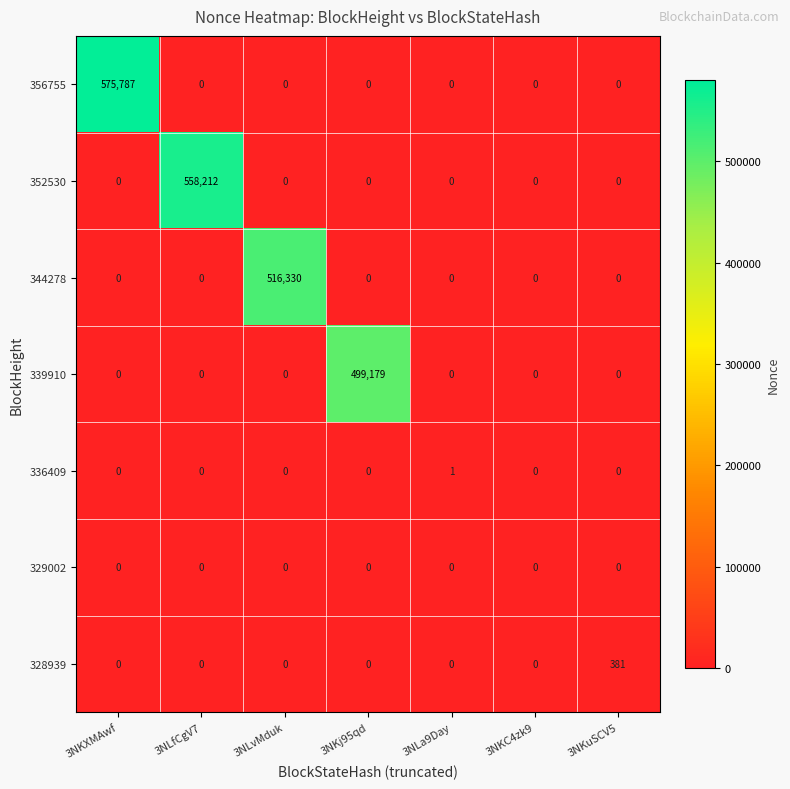

Which series has the largest total across all categories?

356755